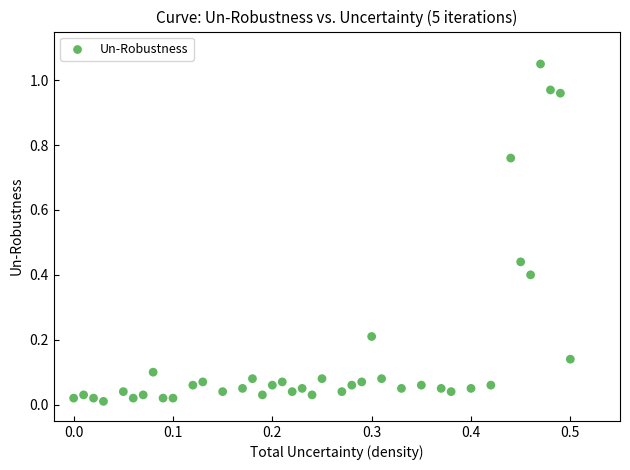

What is the range of X values (max minus min)?

0.5